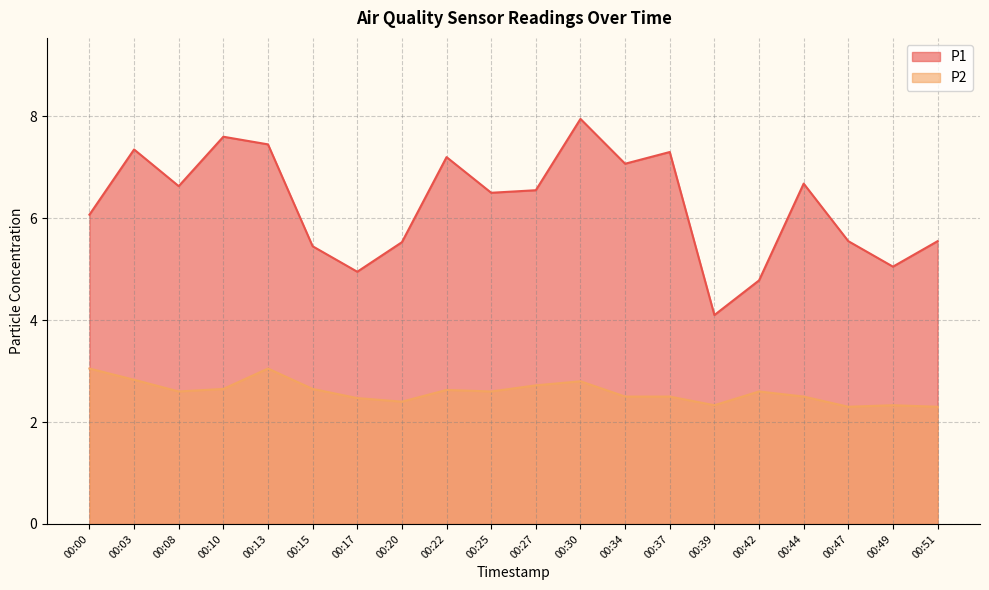

Which series has the largest range (max minus min)?

P1